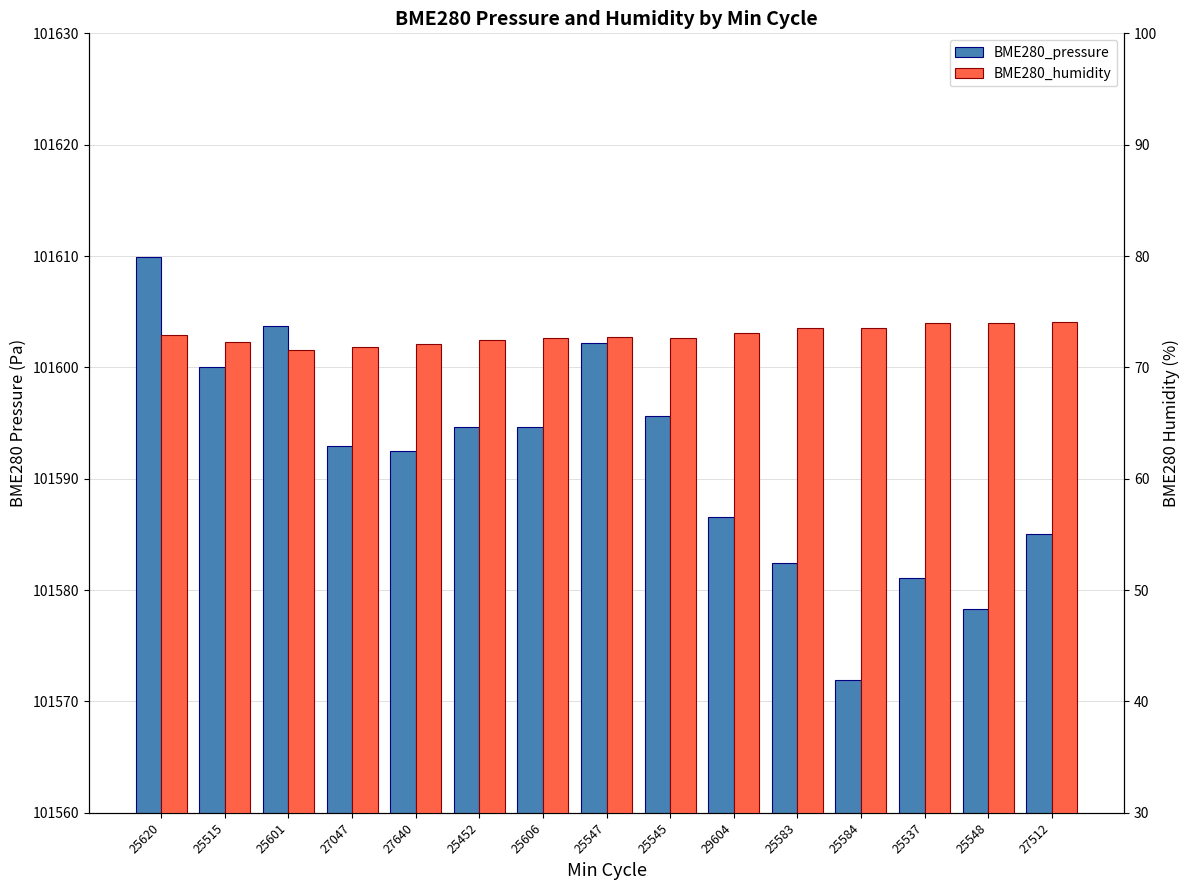

What is the difference between the highest and lowest values at 27512?

101510.9